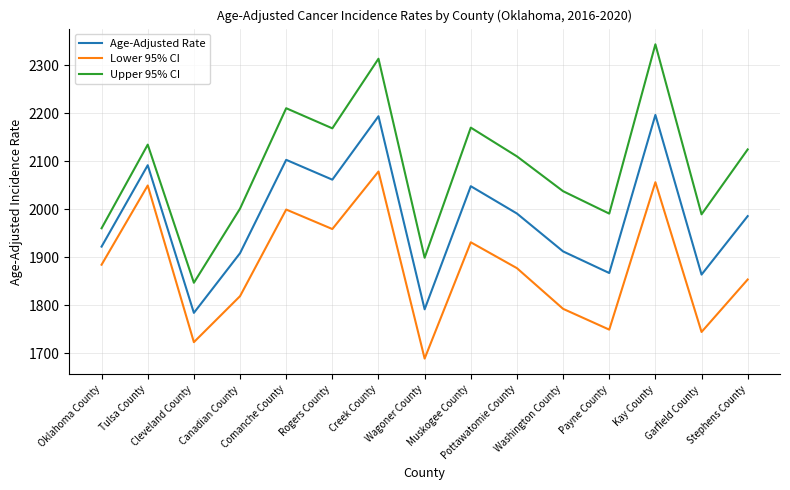

Where is Upper 95% CI nearest to the value 2095?

Pottawatomie County